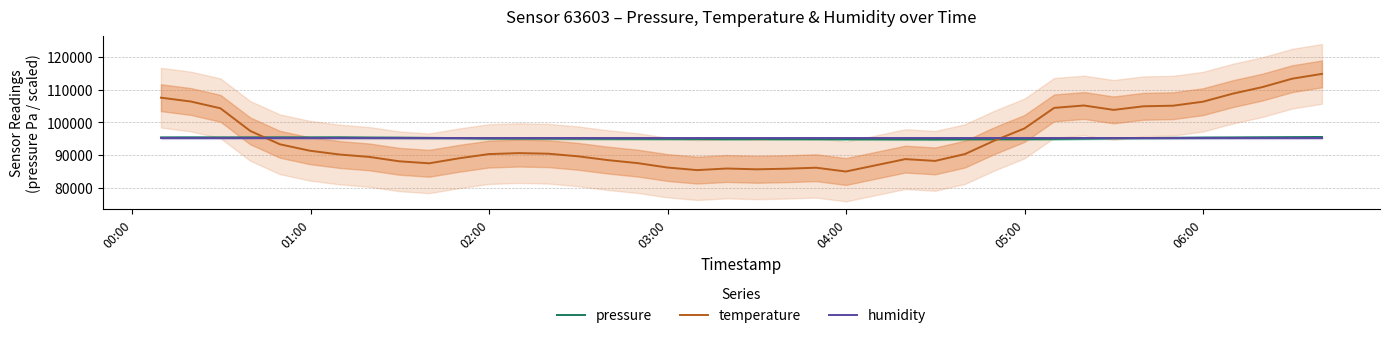

Reading right to left, transcribe all the data shown in this chart.

pressure: 95548.8	95497.9	95451.9	95405.3	95373.9	95296.9	95232.7	95180.1	95065.8	94959.1	94902.5	94884.3	94874.6	94845.8	94862.0	94881.1	94882.7	94906.8	94912.1	94939.0	94903.9	94951.9	94971.8	94994.7	95007.3	95050.0	95078.7	95080.0	95111.7	95217.2	95278.4	95342.0	95375.6	95442.4	95426.2	95437.0	95421.0	95417.6	95428.6	95414.8
temperature: 114806.2	113340.6	110775.8	108760.6	106317.9	105096.6	104913.4	103814.1	105157.6	104424.8	98134.9	94470.9	90318.3	88242.0	88791.6	86898.5	85005.5	86165.7	85860.4	85677.2	85921.5	85432.9	86226.8	87570.3	88486.3	89646.6	90440.4	90623.6	90318.3	89035.9	87509.2	88119.9	89463.4	90196.2	91356.4	93310.6	97402.1	104302.7	106379.0	107539.2
humidity: 95156.3	95156.3	95156.3	95156.3	95156.3	95156.3	95156.3	95156.3	95156.3	95156.3	95156.3	95156.3	95156.3	95156.3	95156.3	95156.3	95156.3	95156.3	95156.3	95156.3	95156.3	95156.3	95156.3	95156.3	95156.3	95156.3	95156.3	95156.3	95156.3	95156.3	95156.3	95156.3	95156.3	95156.3	95156.3	95156.3	95156.3	95156.3	95156.3	95156.3